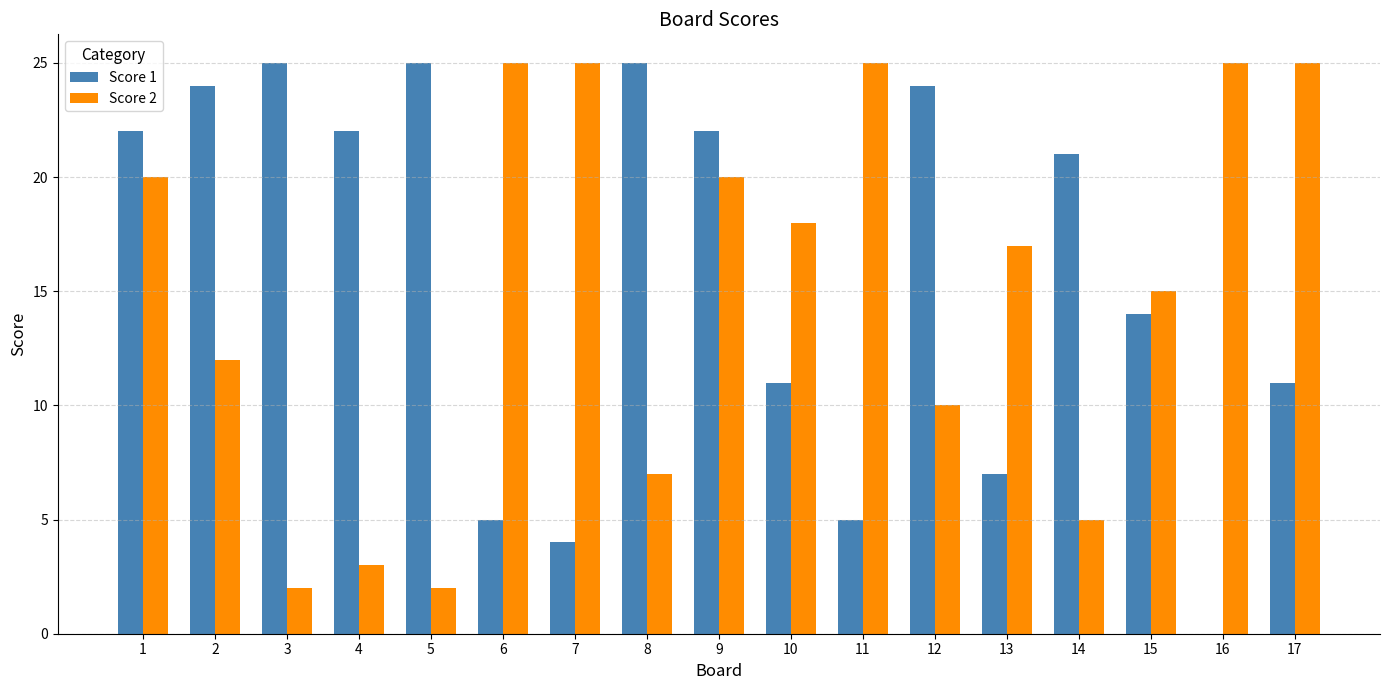

Reading left to right, extract all data points from this chart.

Score 1: 1=22	2=24	3=25	4=22	5=25	6=5	7=4	8=25	9=22	10=11	11=5	12=24	13=7	14=21	15=14	16=0	17=11
Score 2: 1=20	2=12	3=2	4=3	5=2	6=25	7=25	8=7	9=20	10=18	11=25	12=10	13=17	14=5	15=15	16=25	17=25